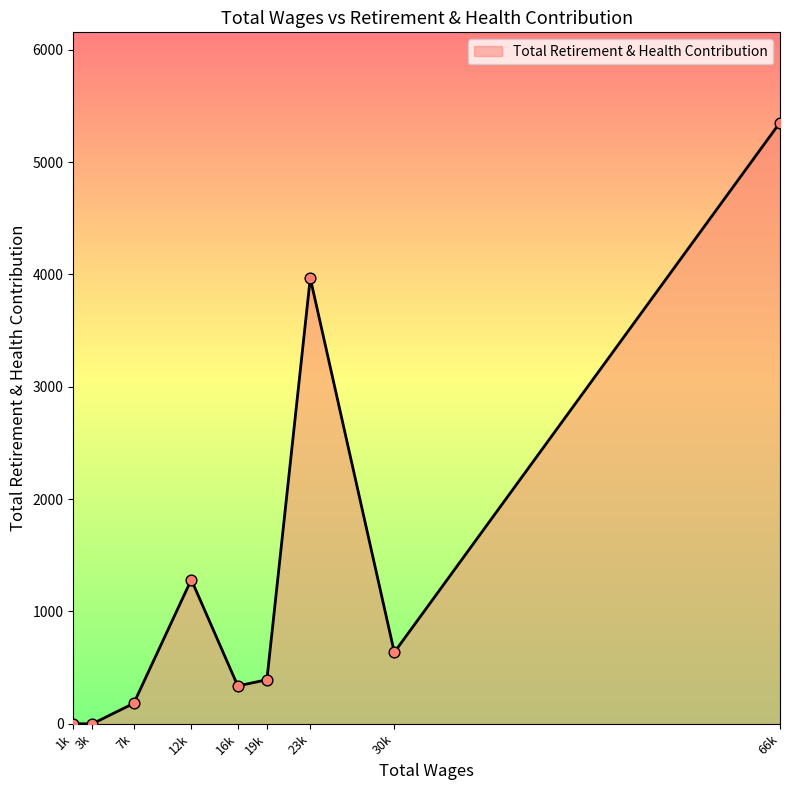

What is the change in value from 3k to 19k?

+392